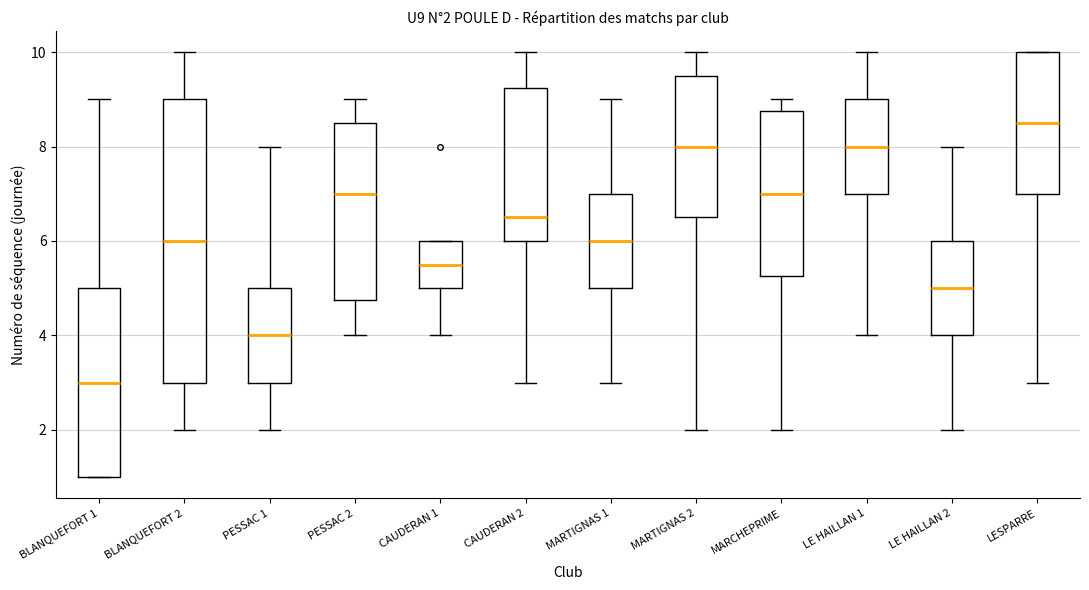

Which box is the tallest, from its lower edge to its upper edge?

BLANQUEFORT 2